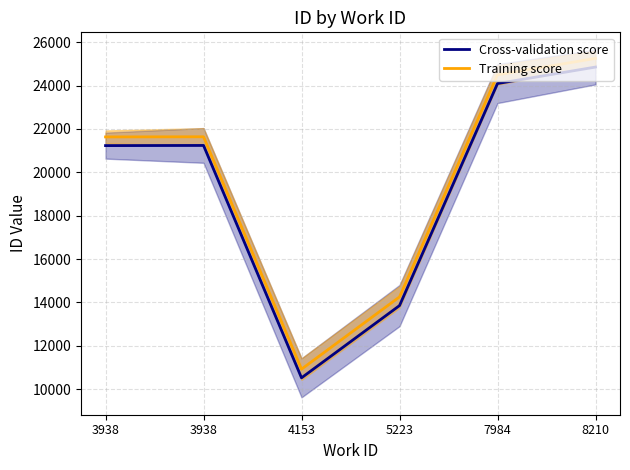

How many series are shown in this chart?

2